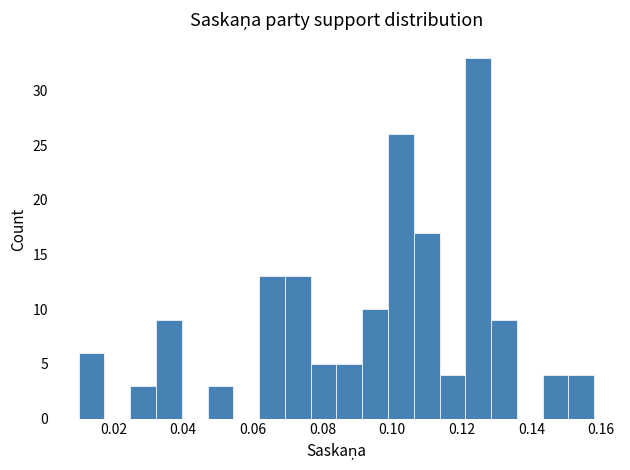

Around what value on the x-axis is the tallest bar? Give the approximate position of its centre, as read against the axis.

0.124